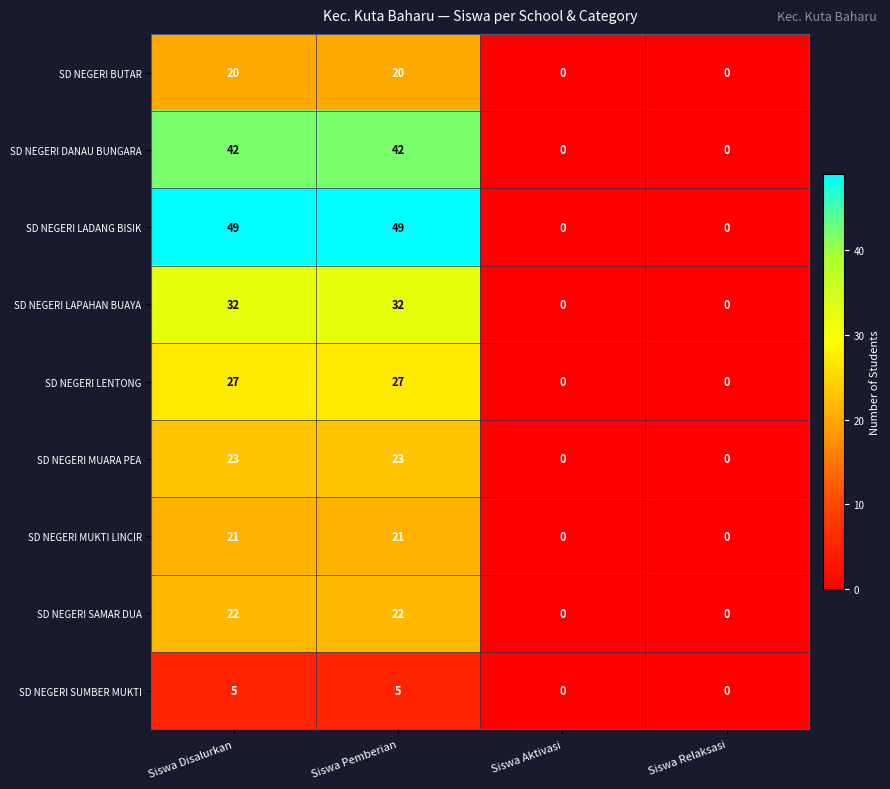

Count the SD NEGERI MUKTI LINCIR values in the range 0 to 21.

4